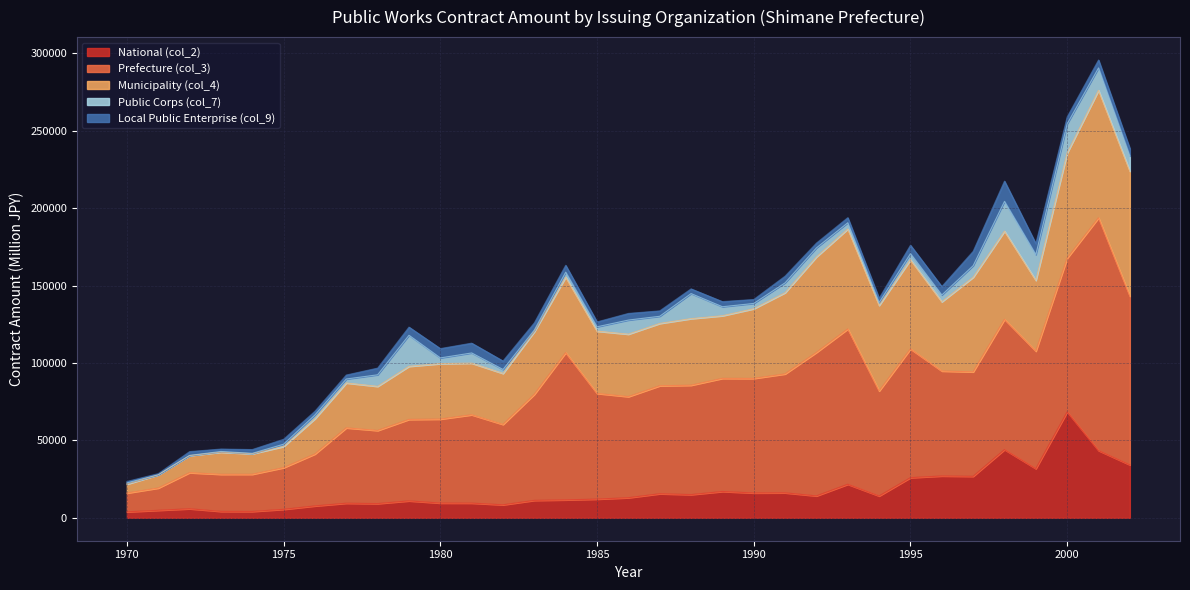

The Prefecture (col_3) series shows 23311 at 1972. True or false?

True